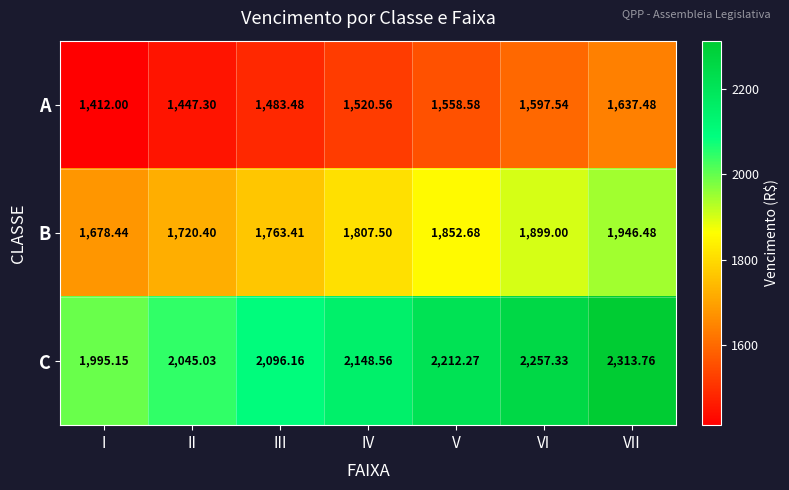

Which label corresponds to the smallest value in the chart?

I